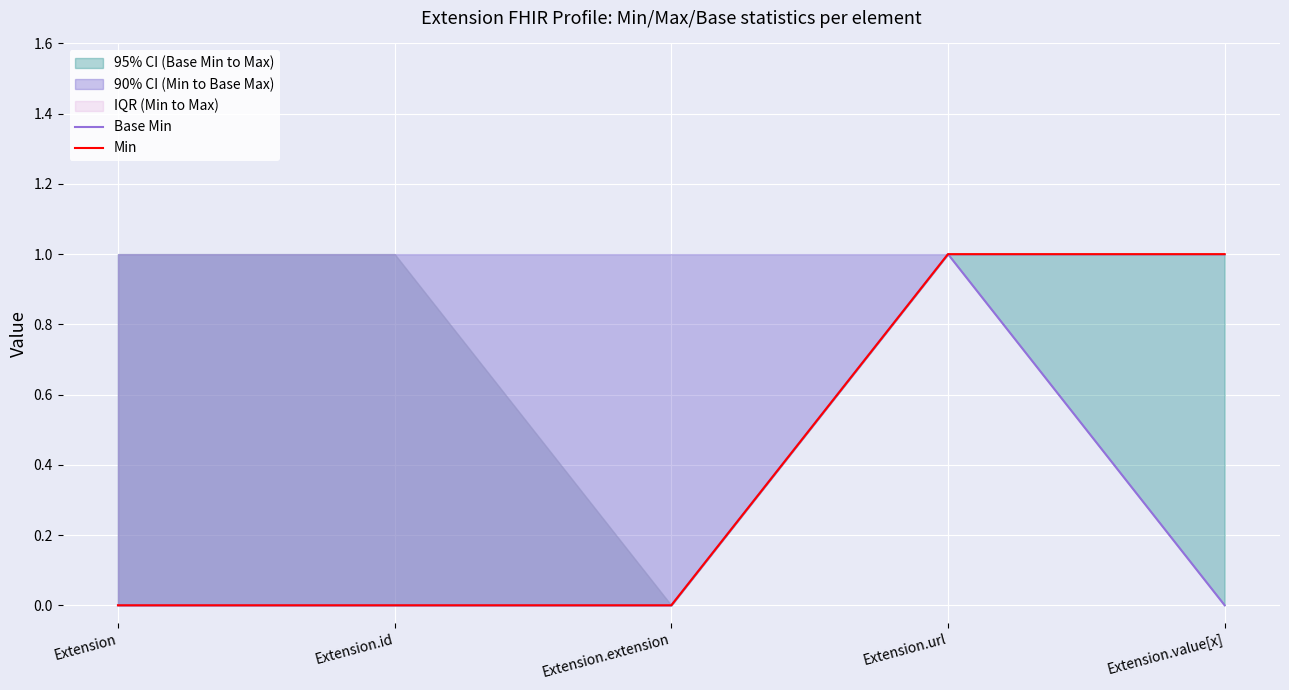

Rank the categories by Min value from lowest to highest.

Extension, Extension.id, Extension.extension, Extension.url, Extension.value[x]